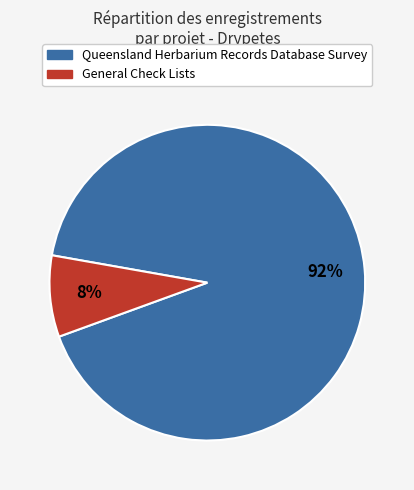

How many slices are in this pie chart?

2